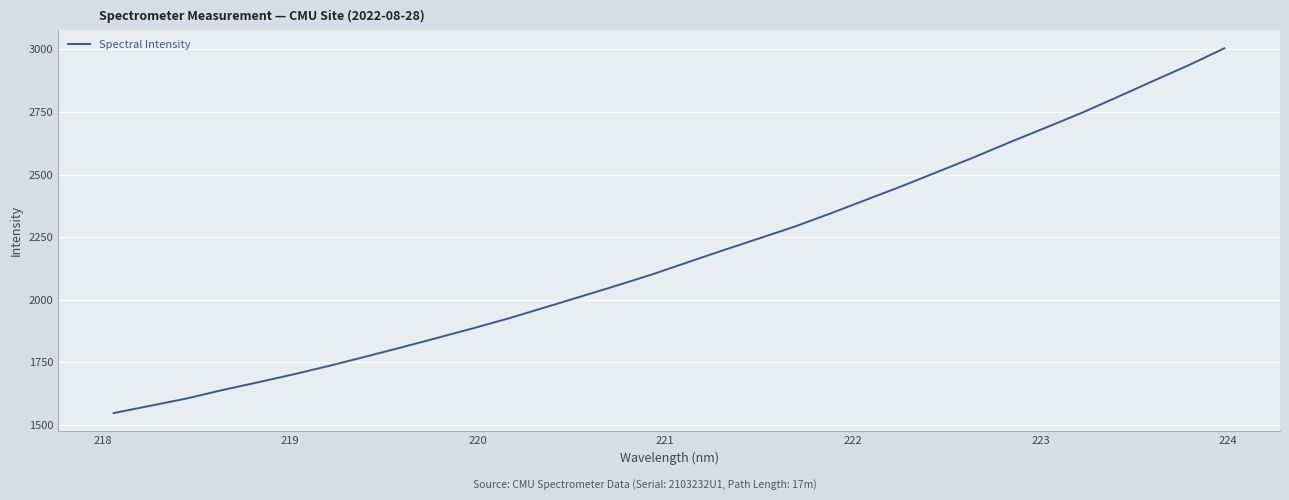

How many lines are shown in the chart?

1